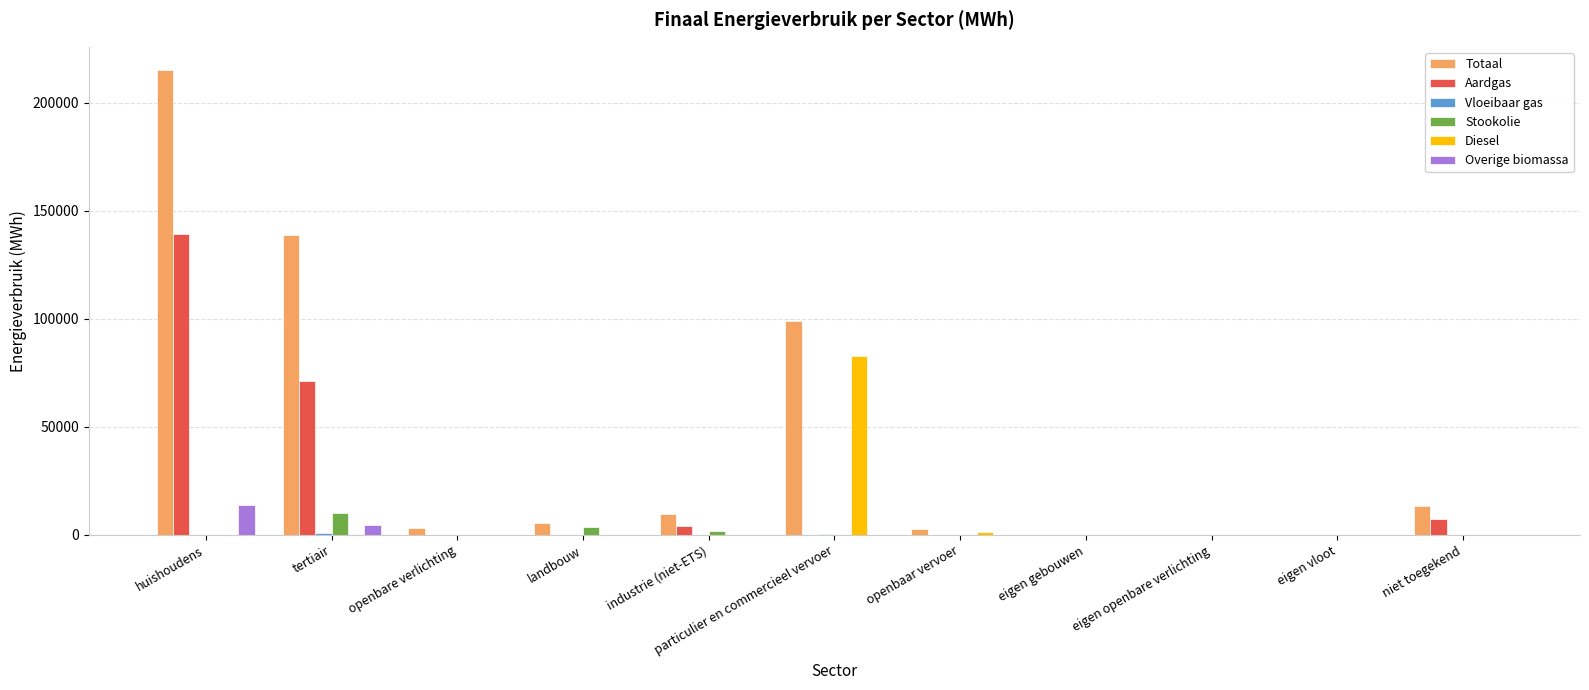

True or false: Diesel has a value of 0.0 at tertiair.

True